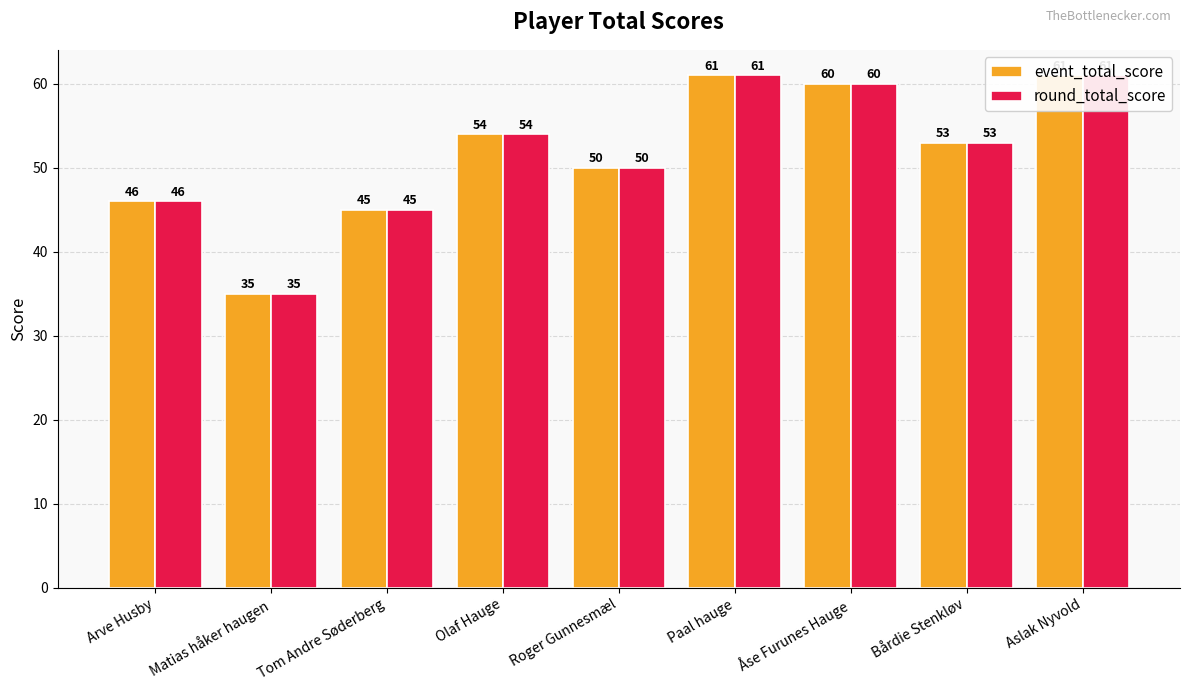

What is the total value across all series at Bårdie Stenkløv?

106